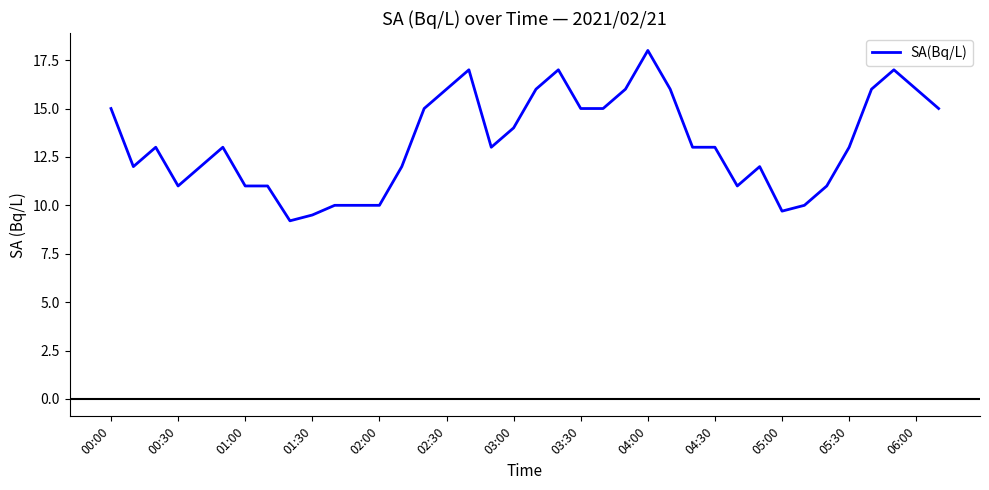

What is the maximum value shown in the chart?

18.0